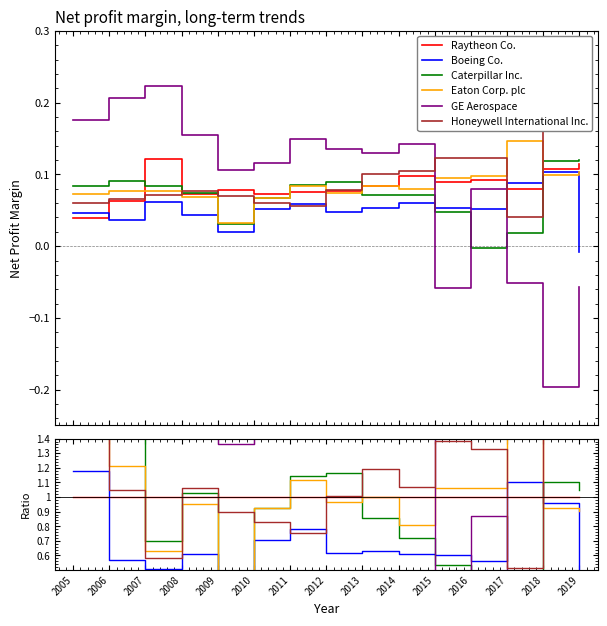

The Caterpillar Inc. series shows 0.7 at 2014. True or false?

True